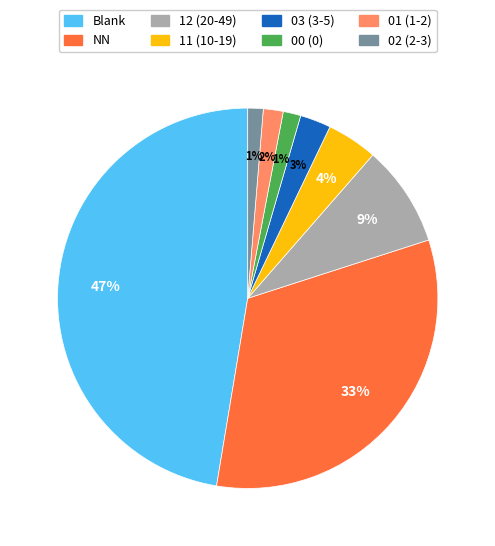

Does any single category account for the majority?

No